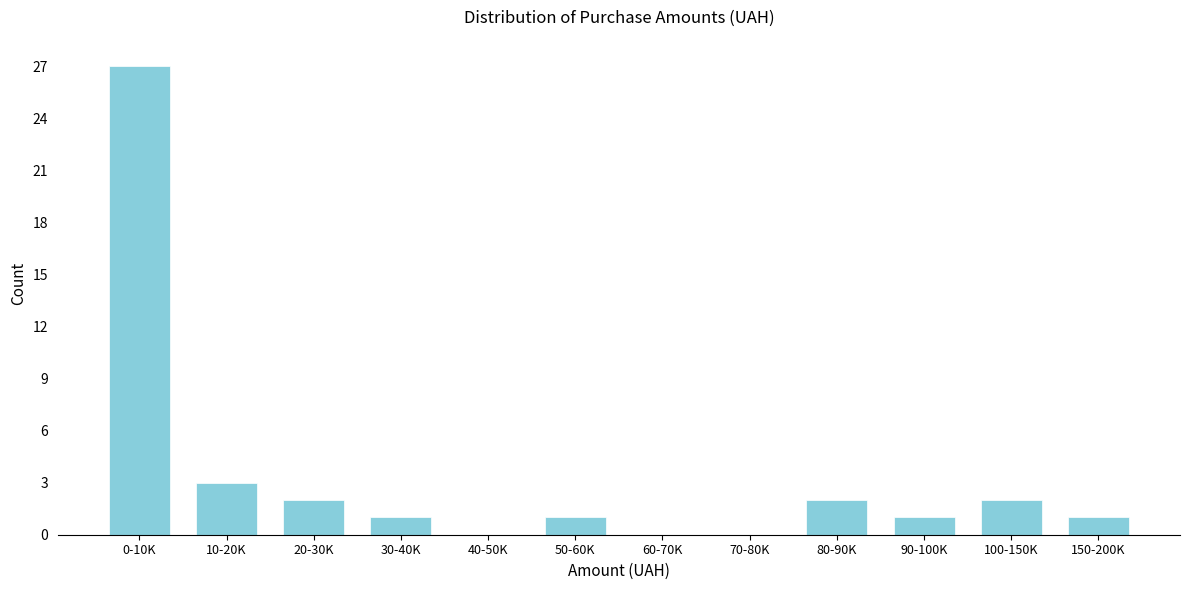

Reading right to left, extract all data points from this chart.

150-200K=1	100-150K=2	90-100K=1	80-90K=2	70-80K=0	60-70K=0	50-60K=1	40-50K=0	30-40K=1	20-30K=2	10-20K=3	0-10K=27